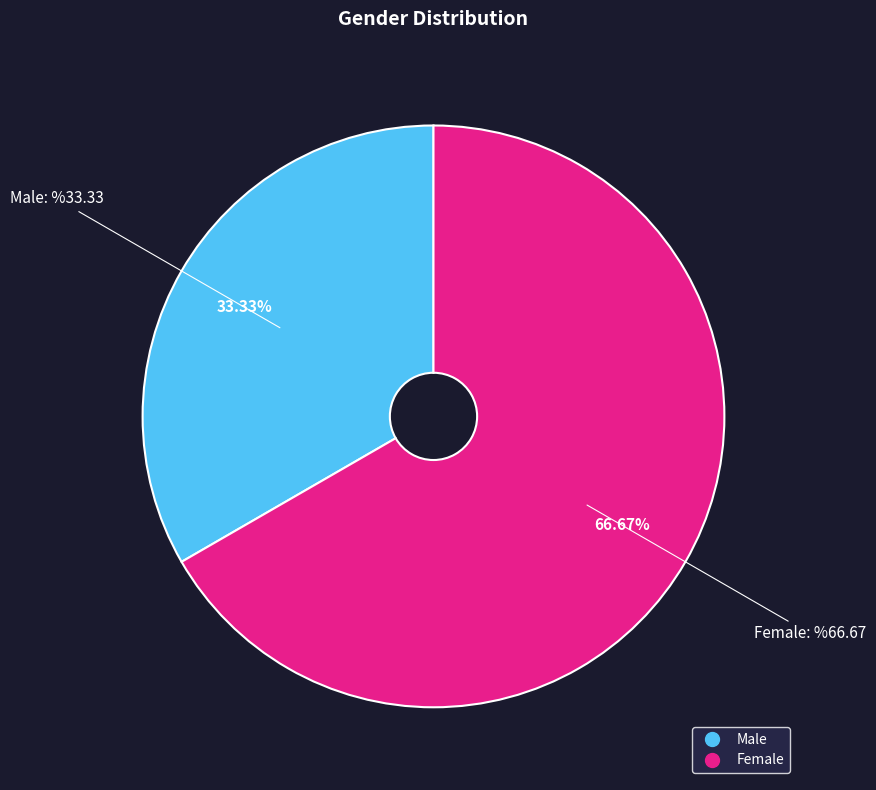

Do Male and Female together represent more than half of the pie?

Yes